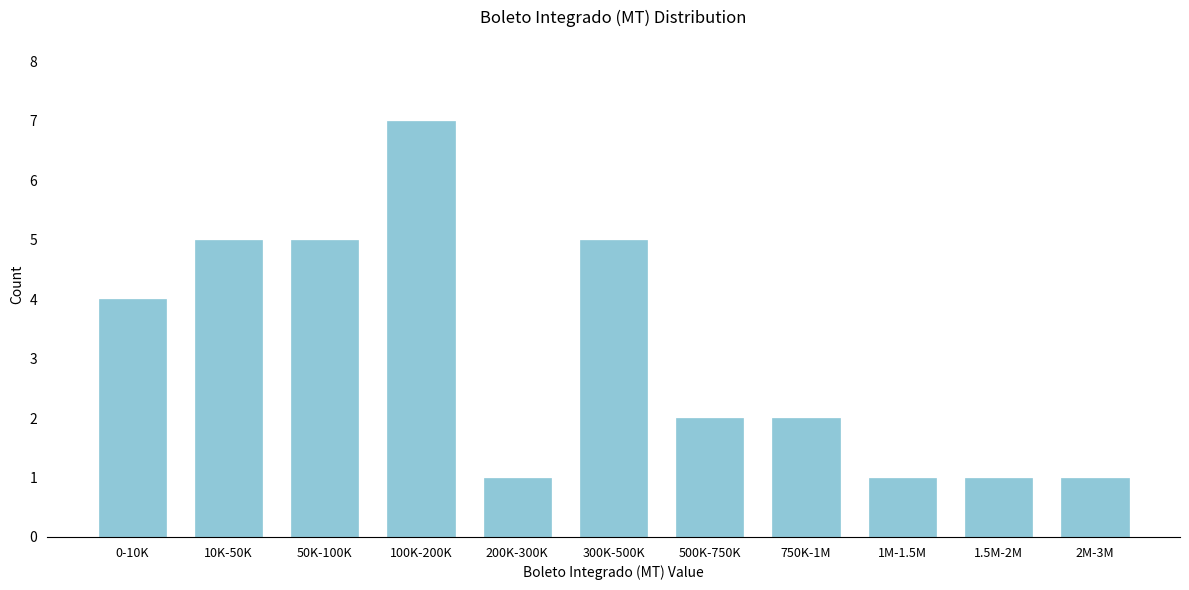

Reading left to right, extract all data points from this chart.

4	5	5	7	1	5	2	2	1	1	1